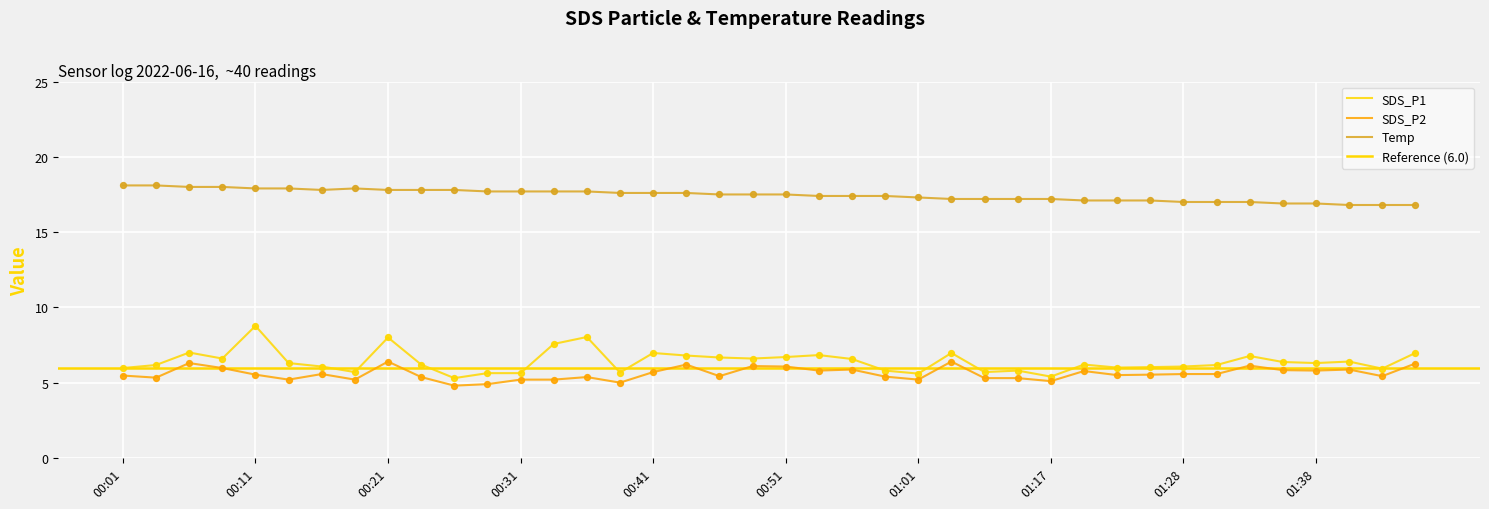

At how many categories does at least one series exceed 7?

40